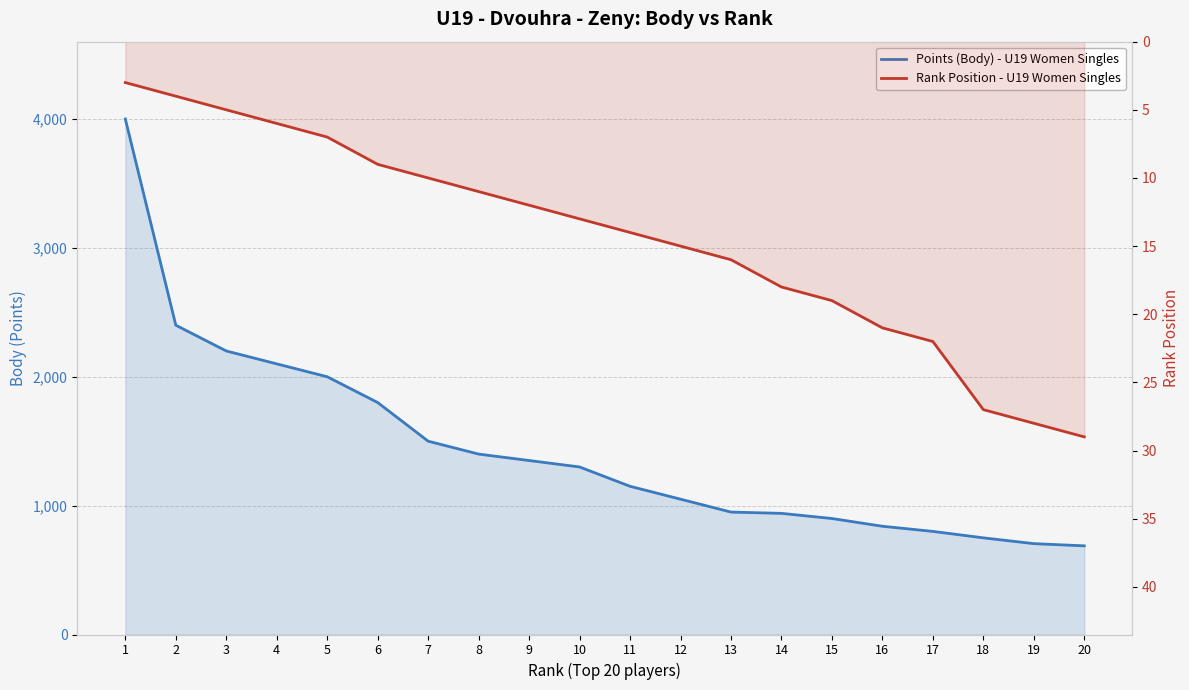

What is the greatest value displayed?

4000